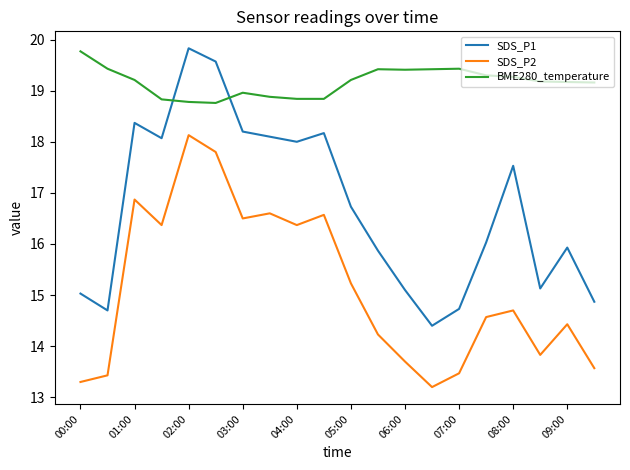

Which series has the largest range (max minus min)?

SDS_P1